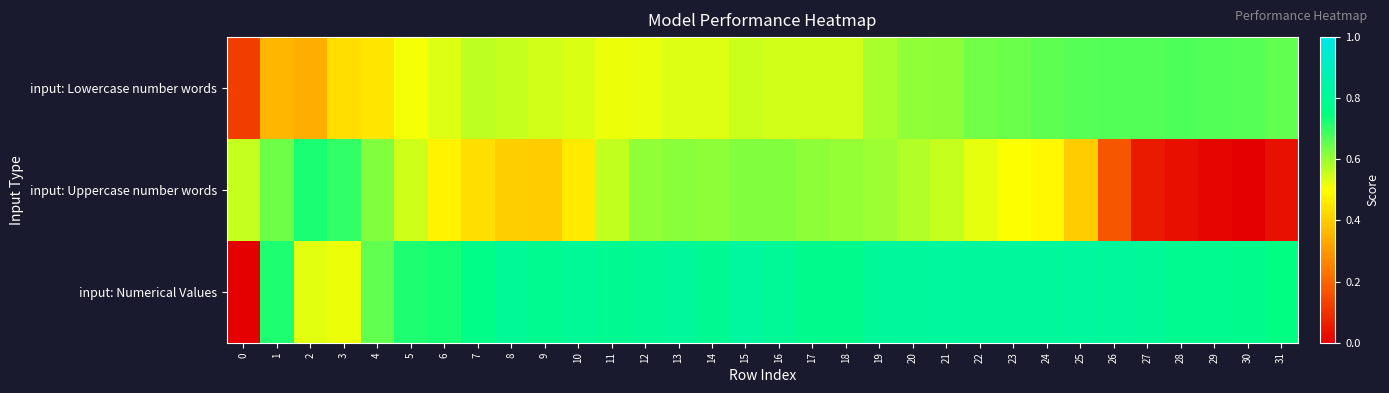

At 6, list the series in order from largest to smallest.

input: Numerical Values, input: Lowercase number words, input: Uppercase number words